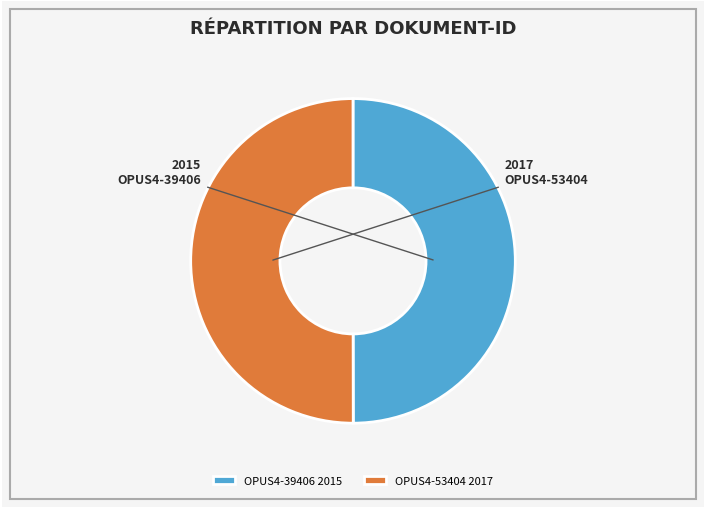

Combined, do OPUS4-39406 2015 and OPUS4-53404 2017 account for over 50%?

Yes